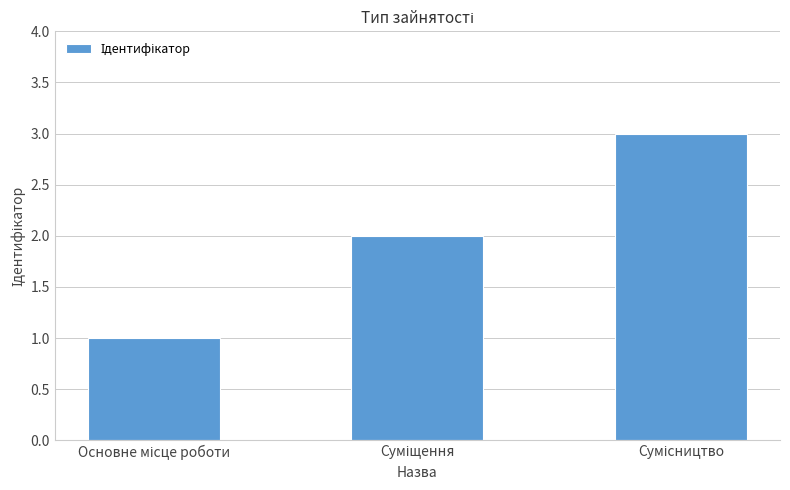

How many values are below 2?

1